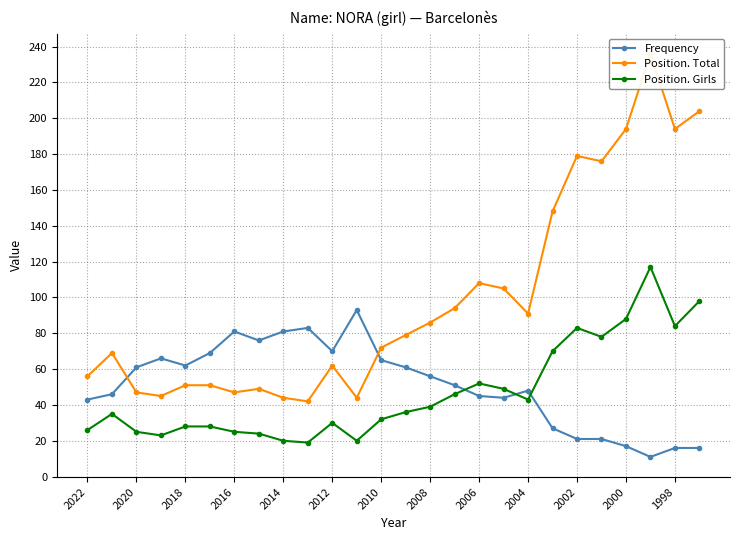

Where is the first local minimum for Frequency?

2018